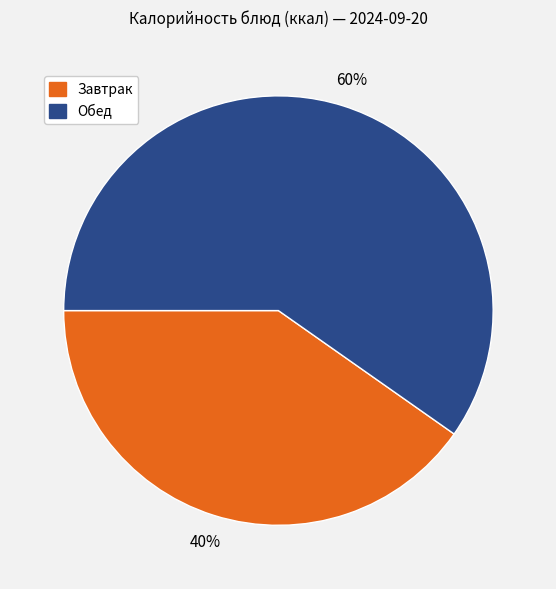

Does any single category account for the majority?

Yes